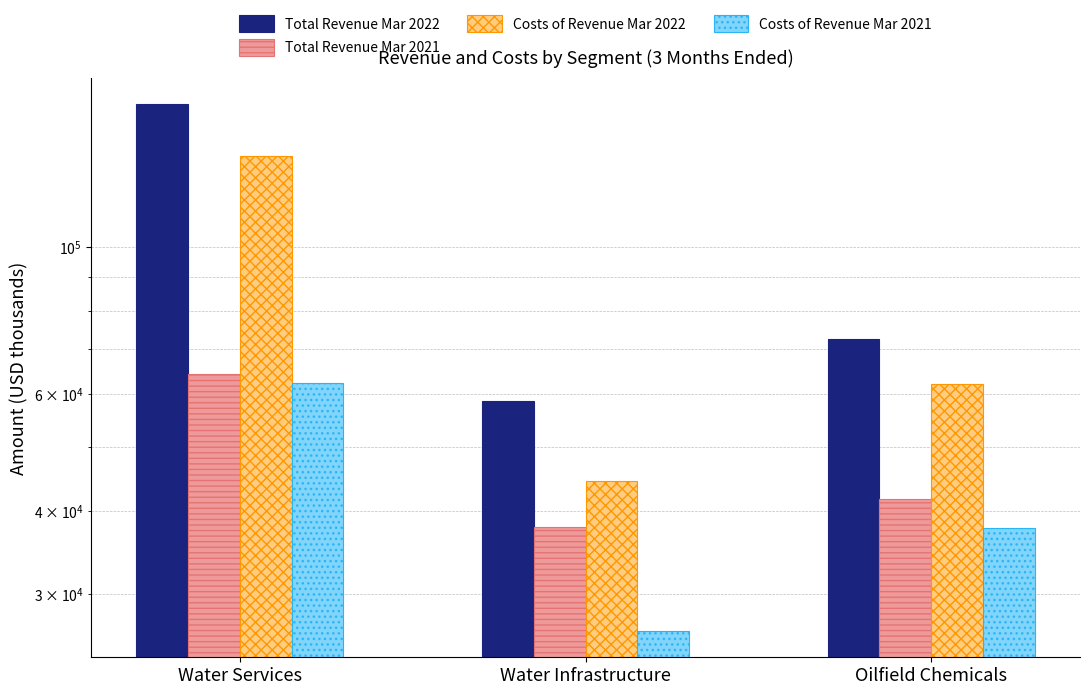

What is the label of the 3rd bar from the left?

Oilfield Chemicals